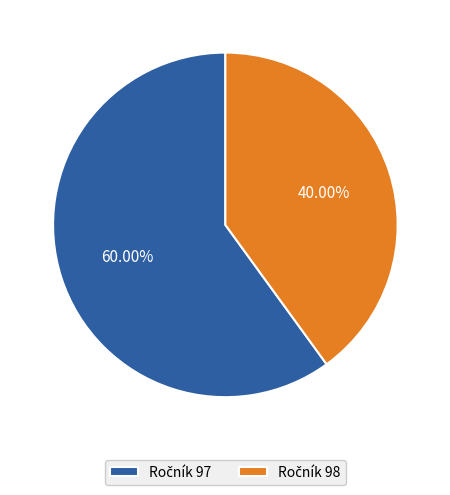

Count the number of slices in the pie.

2